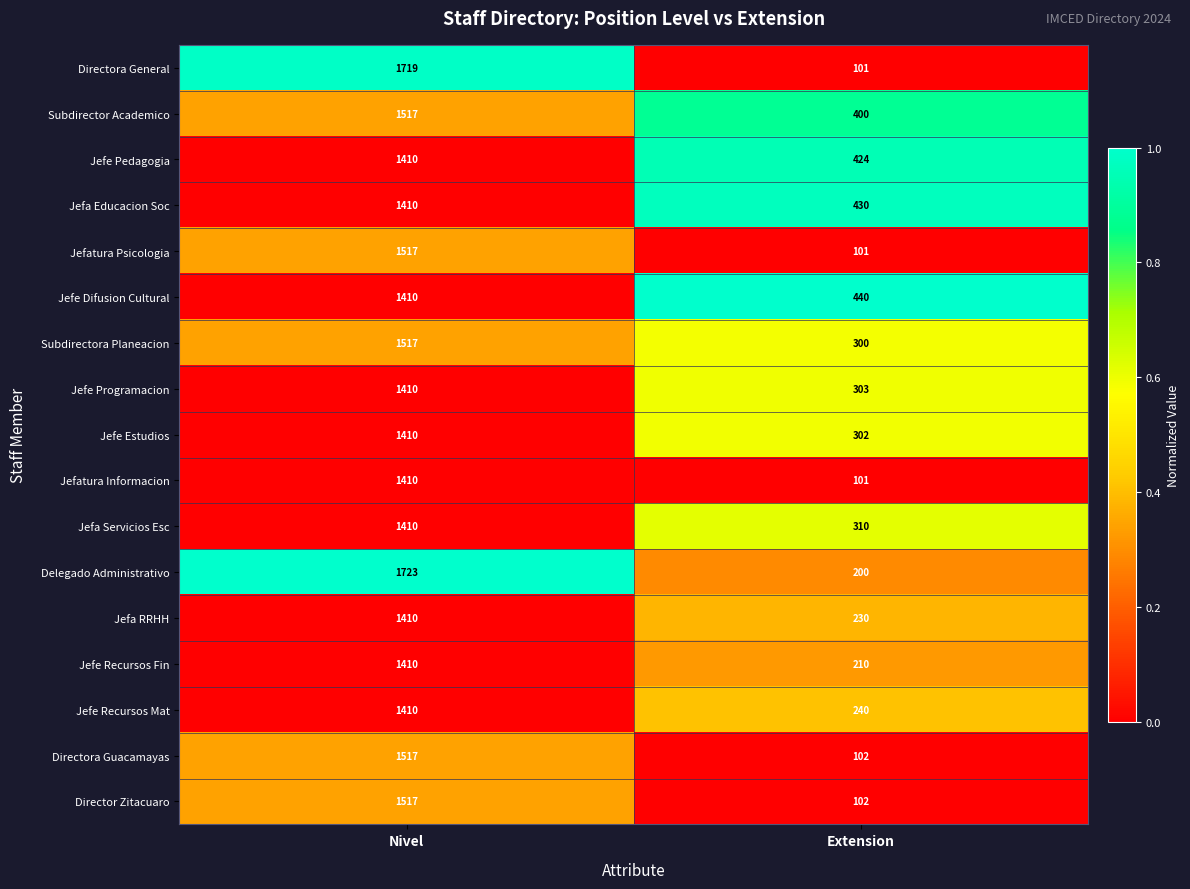

At which category is the sum across all series the highest?

Nivel